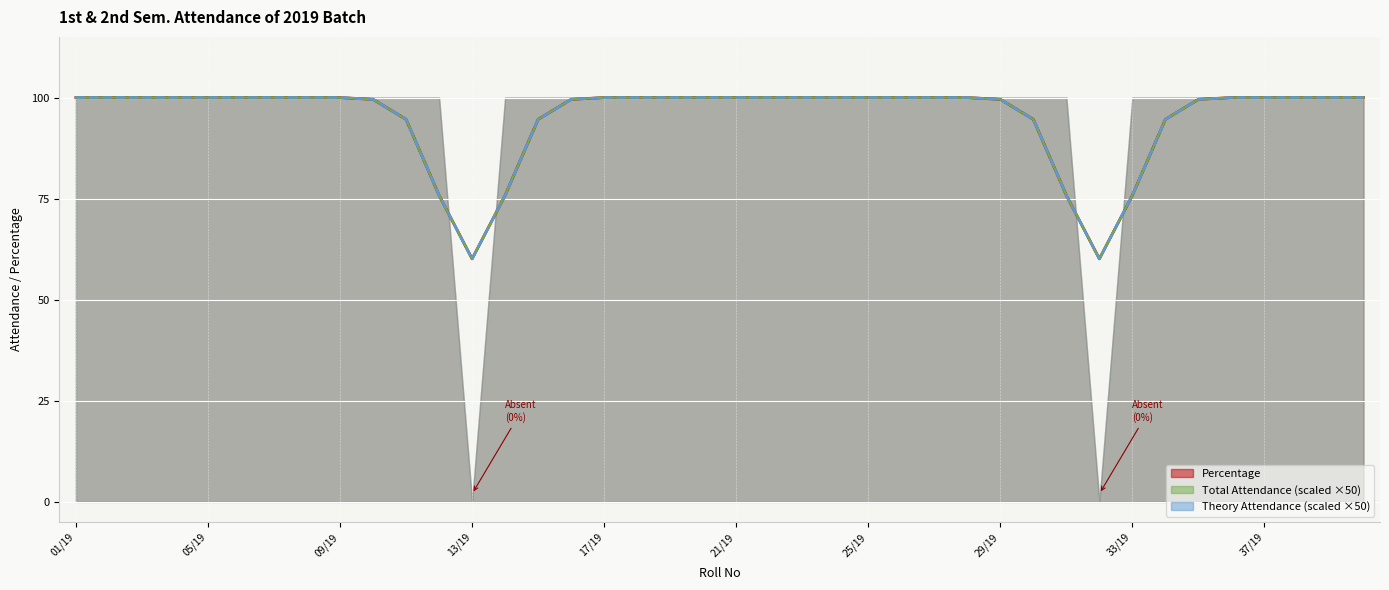

What is the average value of the Total Attendance trend series?

95.0